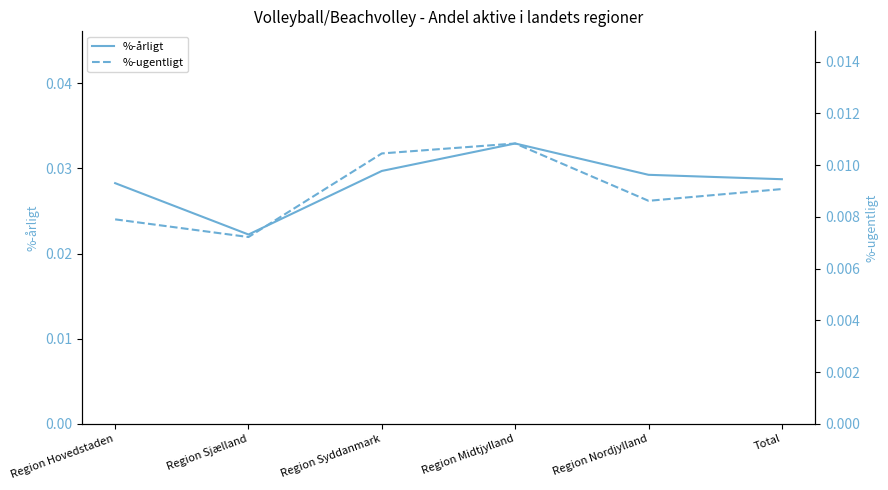

Is it true that %-årligt equals 0.0 at Region Hovedstaden?

False